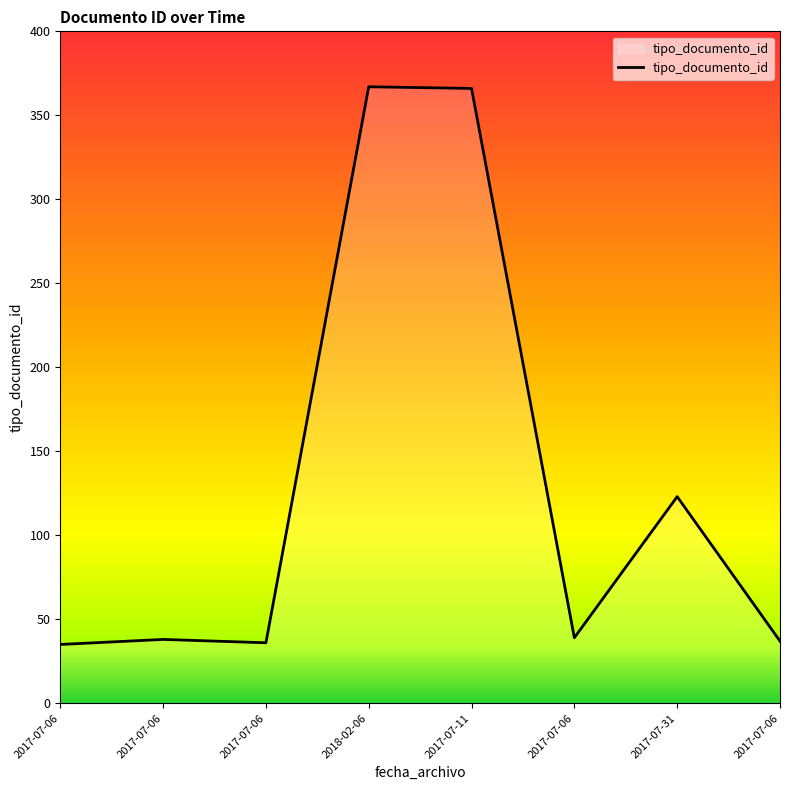

At which label is the value closest to 201?

2017-07-31